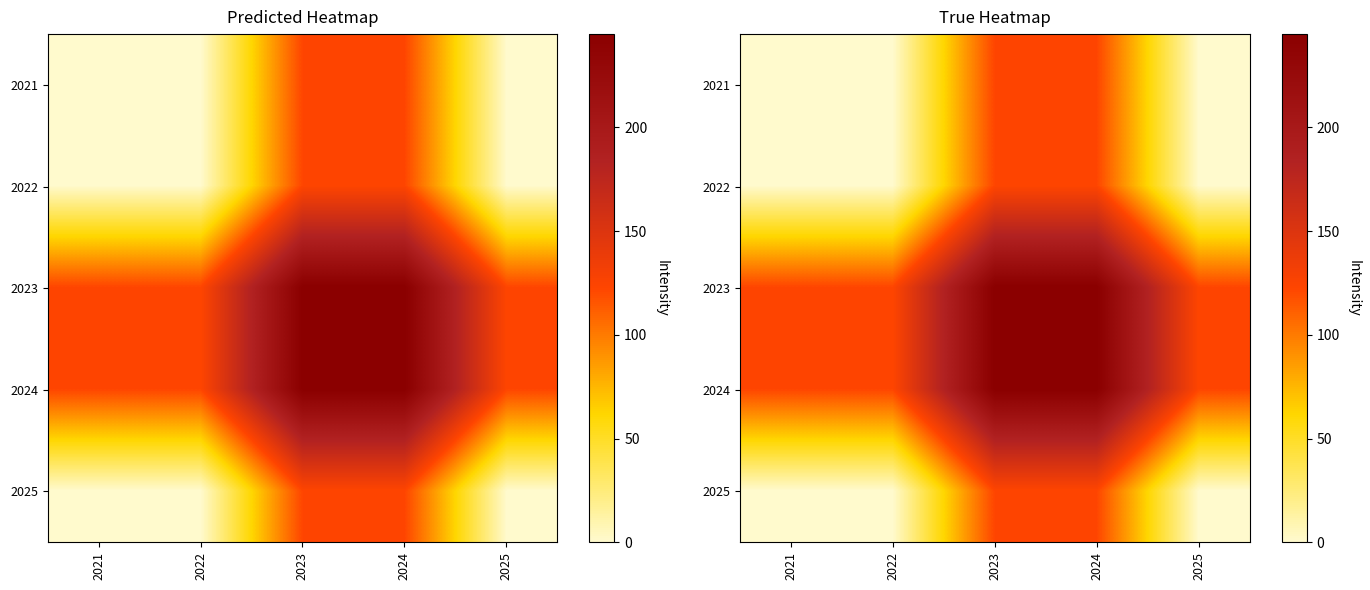

Rank the series by their maximum value, from highest to lowest.

2023, 2024, 2021, 2022, 2025